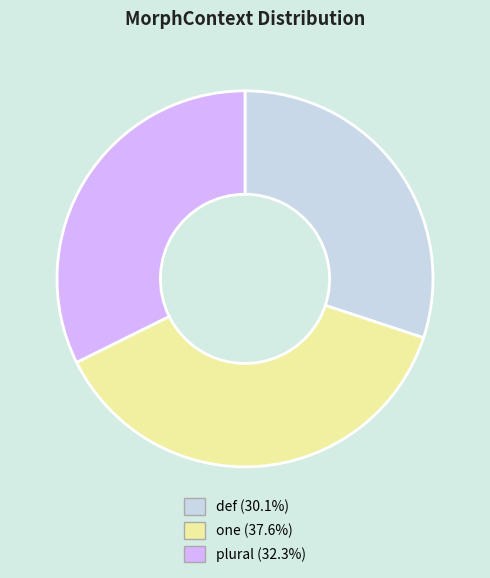

True or false: plural accounts for 32% of the total.

True